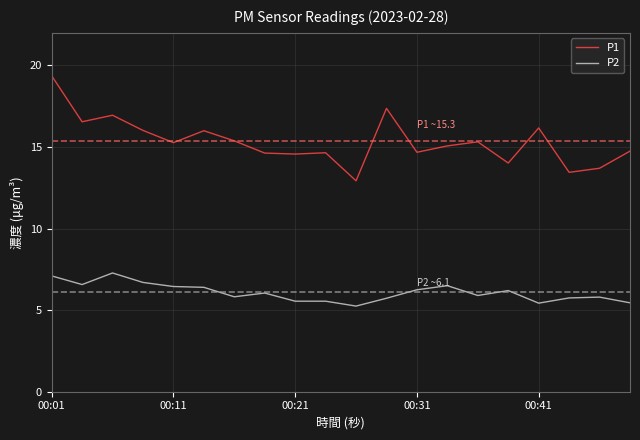

Which series has the largest total across all categories?

P1